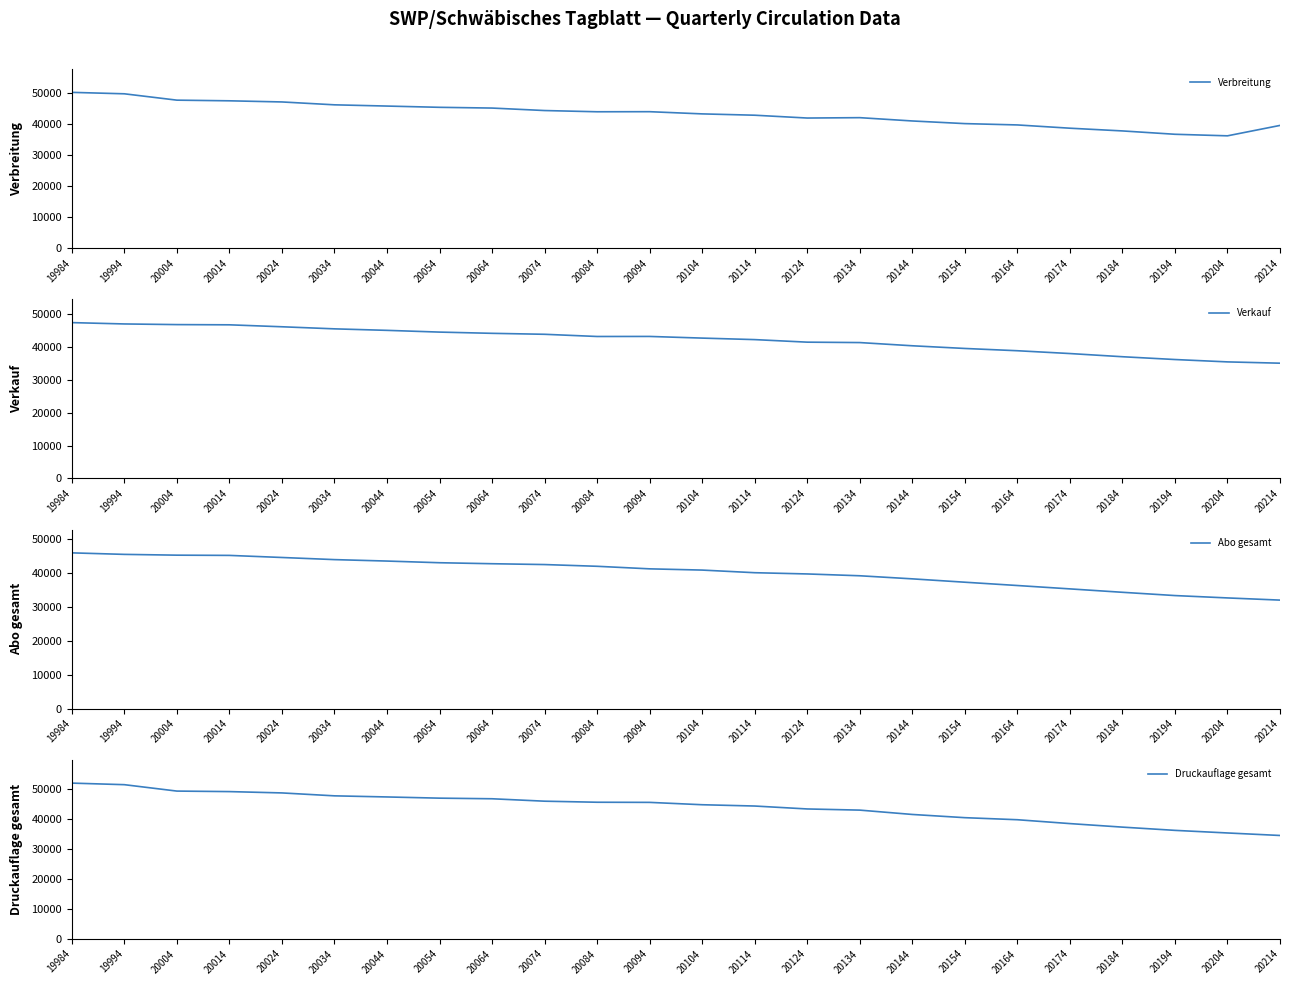

Where is the first local minimum for Verbreitung?

20084